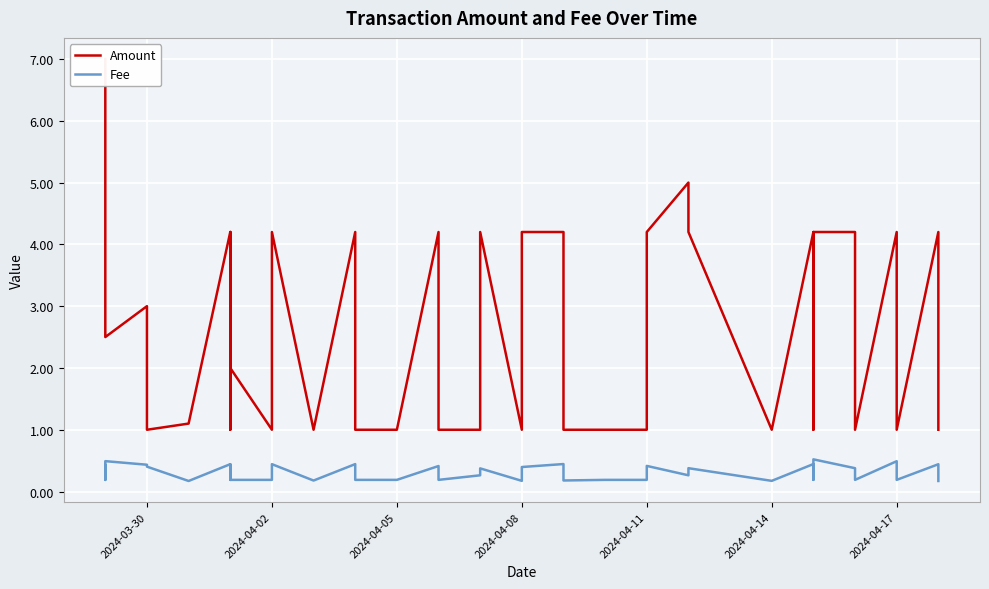

True or false: Amount and Fee intersect in this chart.

False